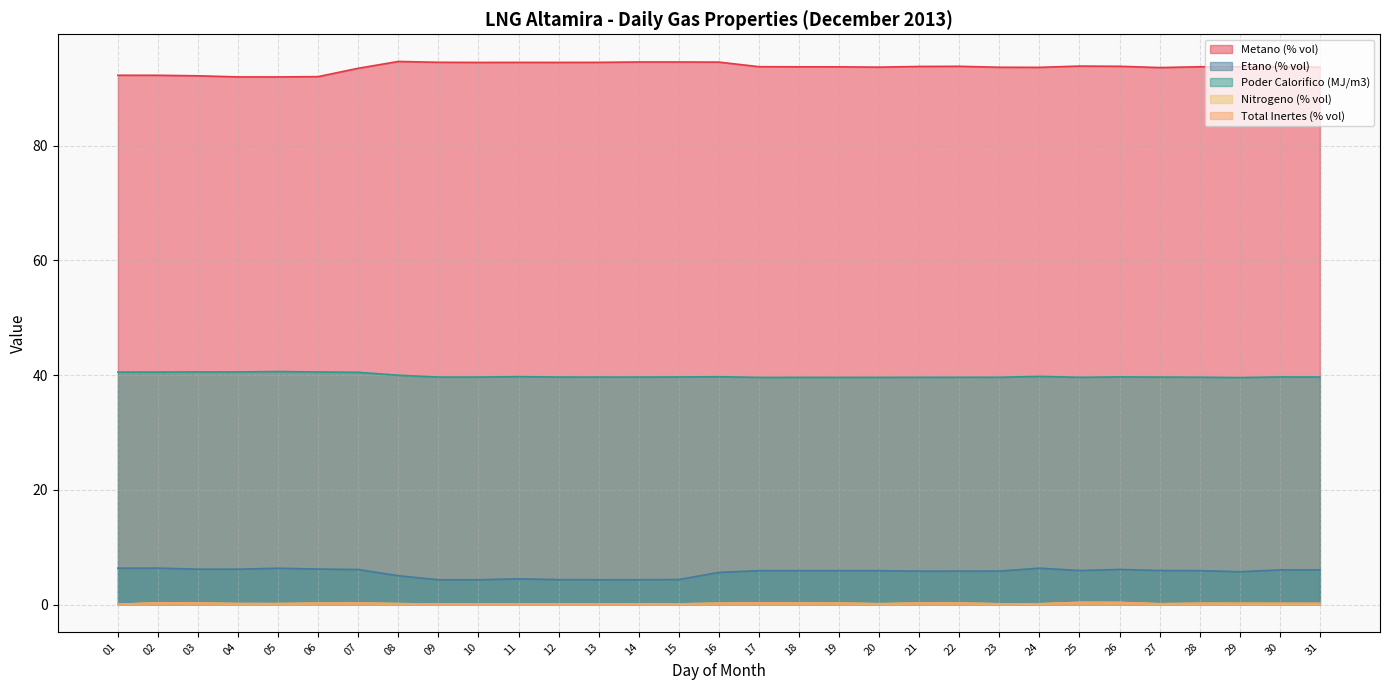

List the labels in order of Metano (% vol) value, smallest first.

05, 04, 06, 03, 02, 01, 07, 27, 24, 23, 31, 20, 30, 19, 18, 28, 29, 17, 21, 22, 26, 25, 10, 12, 11, 13, 09, 16, 15, 14, 08